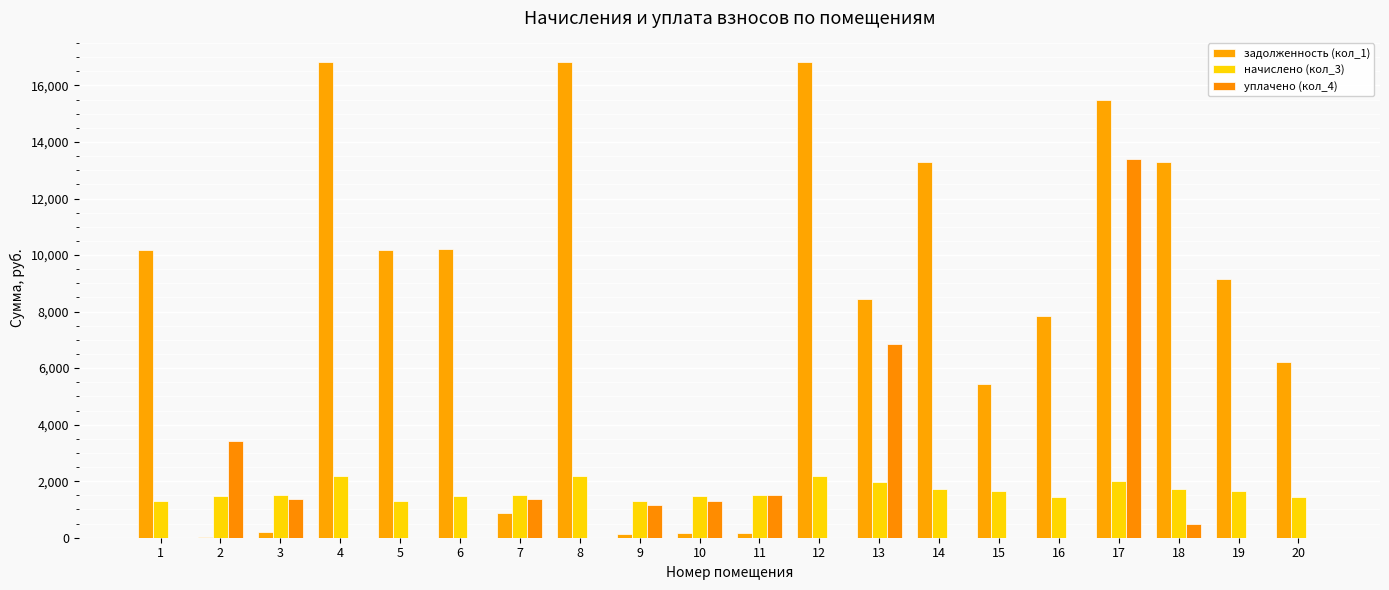

How many values in the начислено (кол_3) series exceed 1526?

12